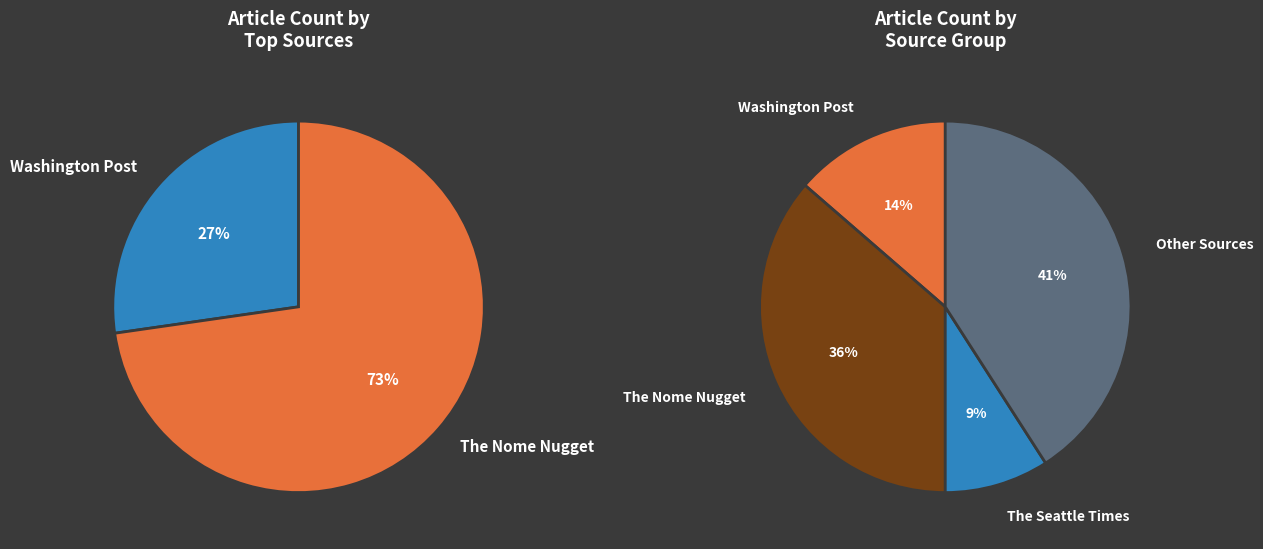

Does any single category account for the majority?

No